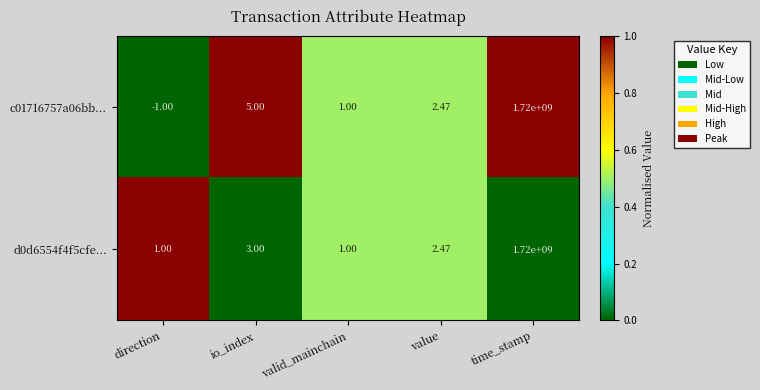

How many data points in d0d6554f4f5cfe... are above 2?

3